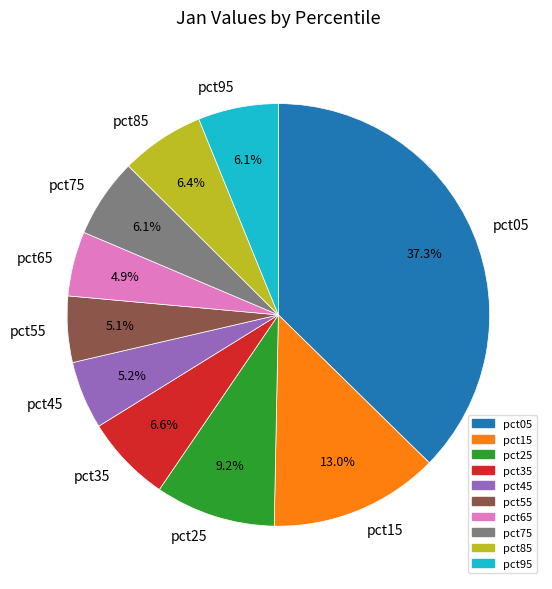

How many segments does this pie chart have?

10